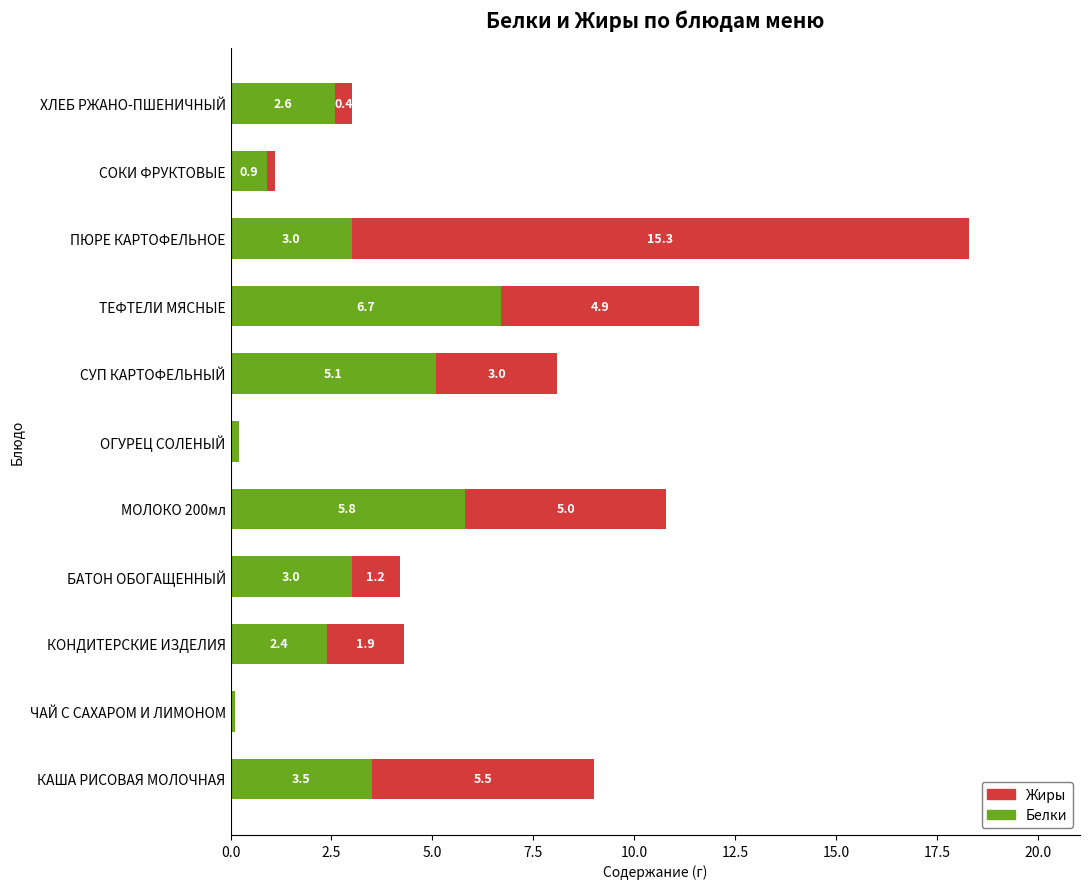

Count the number of categories in the chart.

11